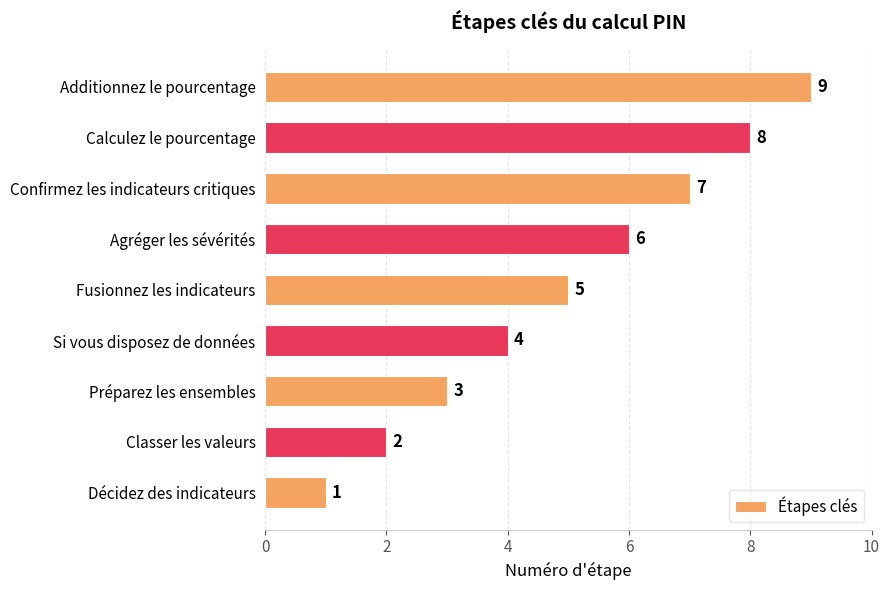

What is the ratio of the value at Confirmez les indicateurs critiques to the value at Agréger les sévérités?

1.2